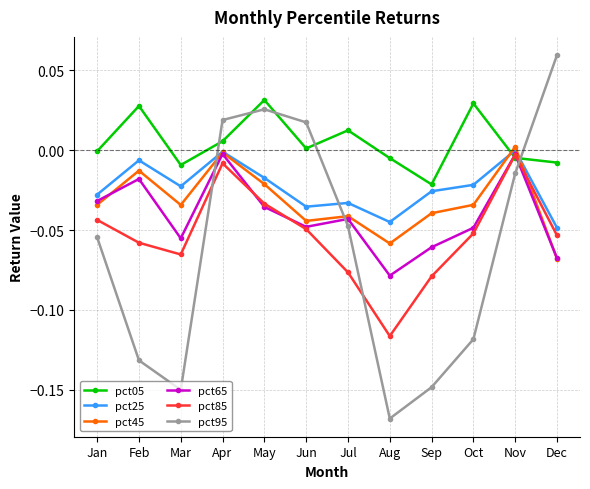

What are all the series names shown in the legend?

pct05, pct25, pct45, pct65, pct85, pct95